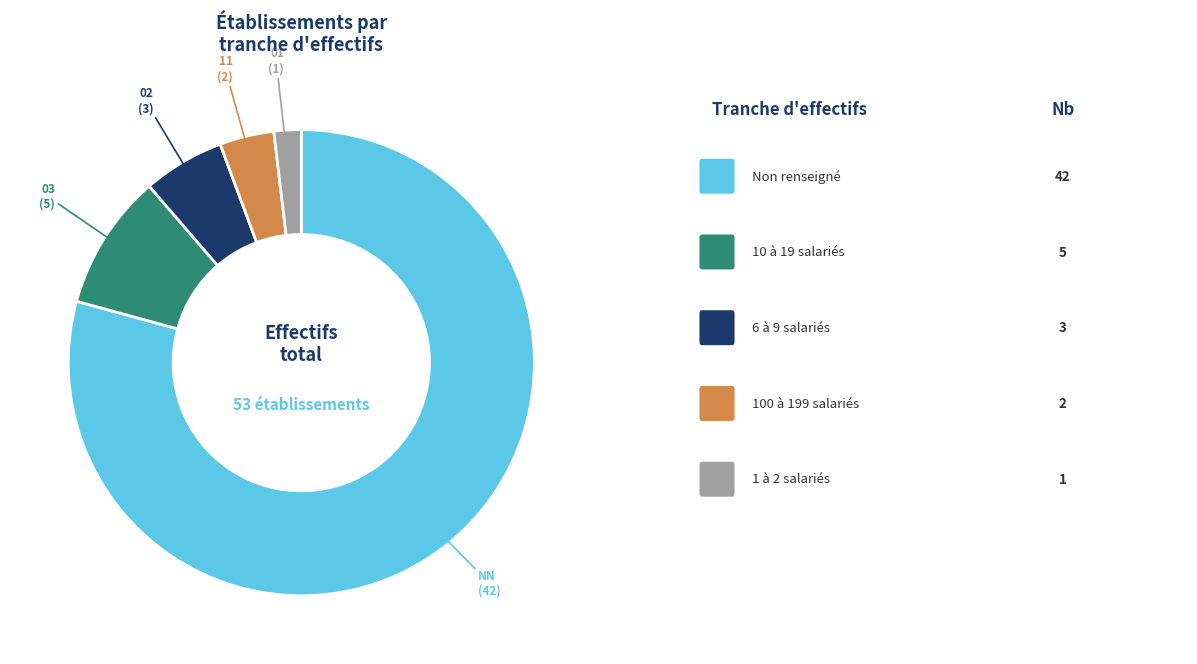

Does any single category account for the majority?

Yes